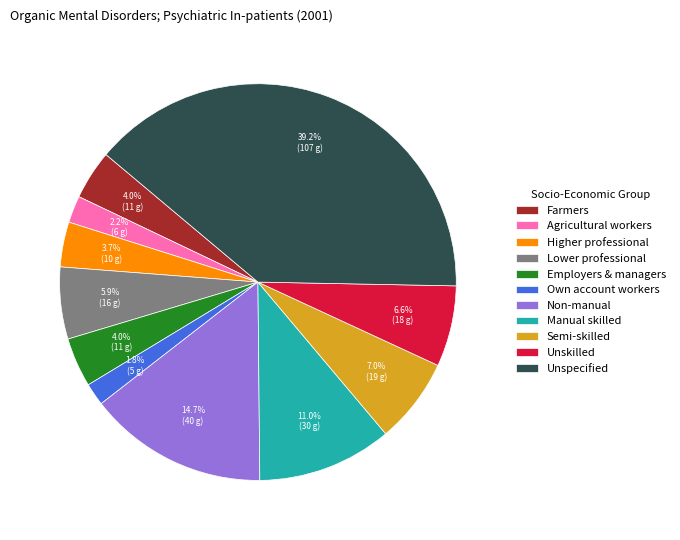

How many slices are in this pie chart?

11